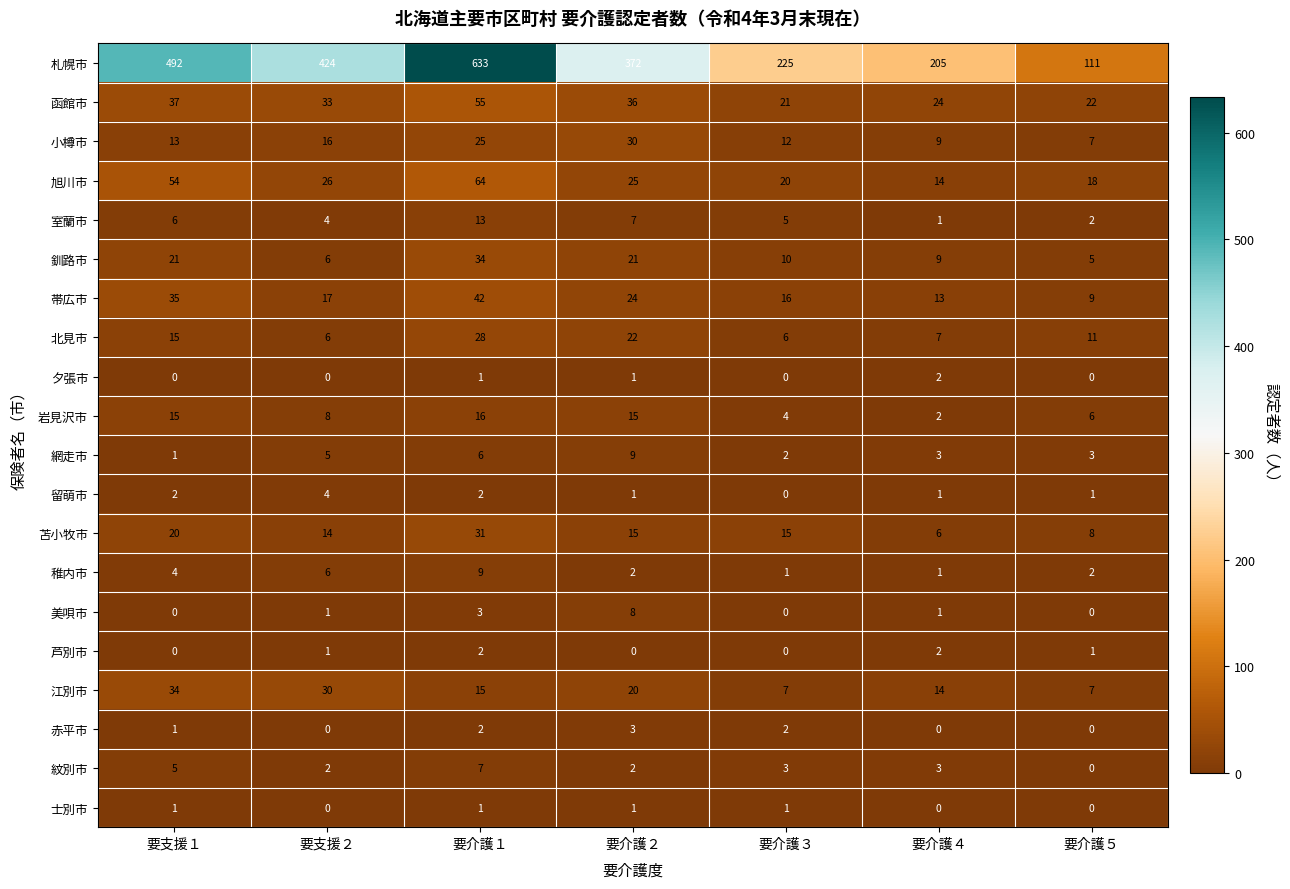

What is the maximum value for 函館市?

55